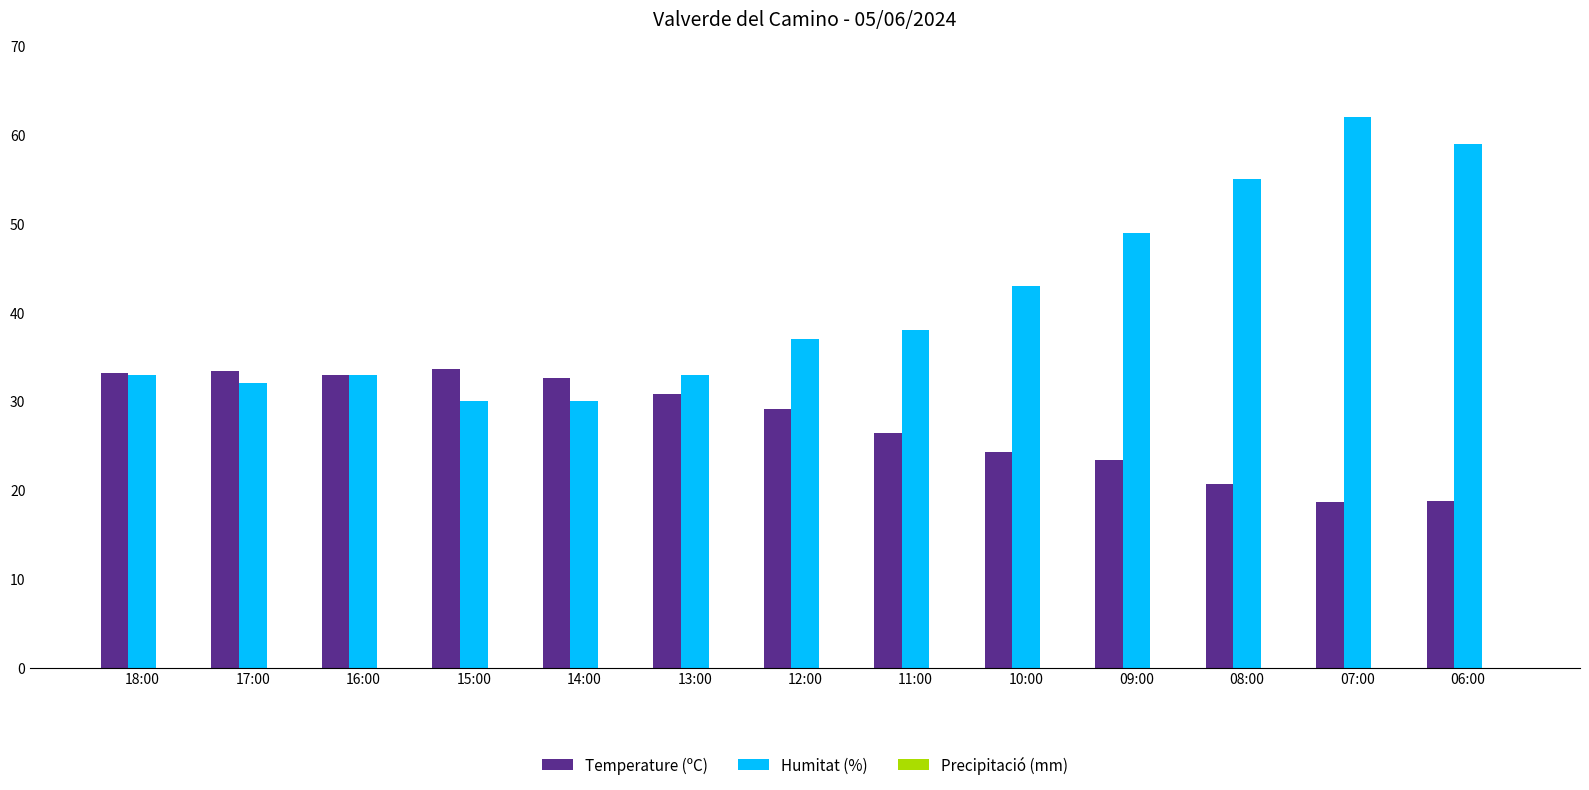

Which label corresponds to the largest value in the chart?

07:00